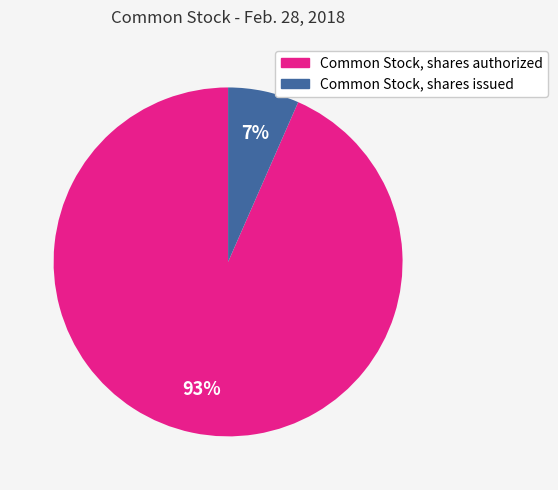

To the nearest percent, what is the combined percentage of Common Stock, shares authorized and Common Stock, shares issued?

100%